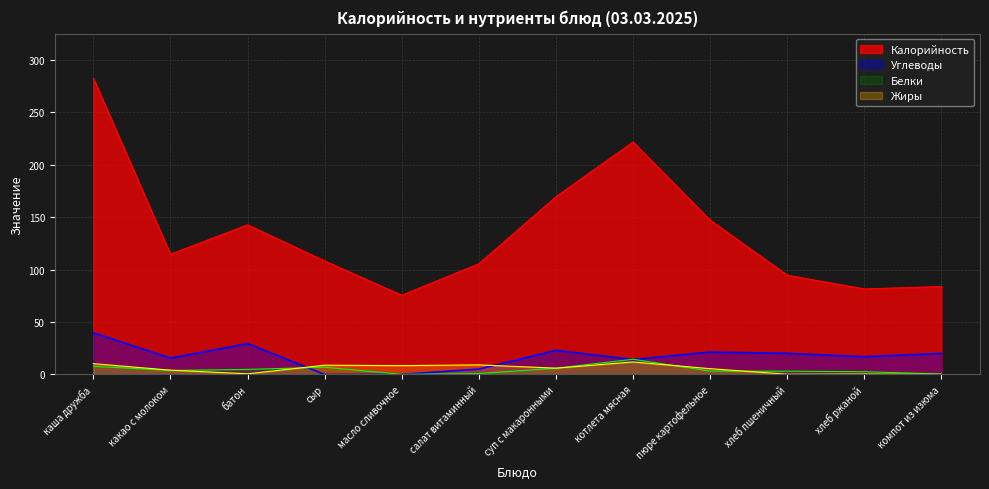

What is the value of the Углеводы point at the 10th from the left?

20.1